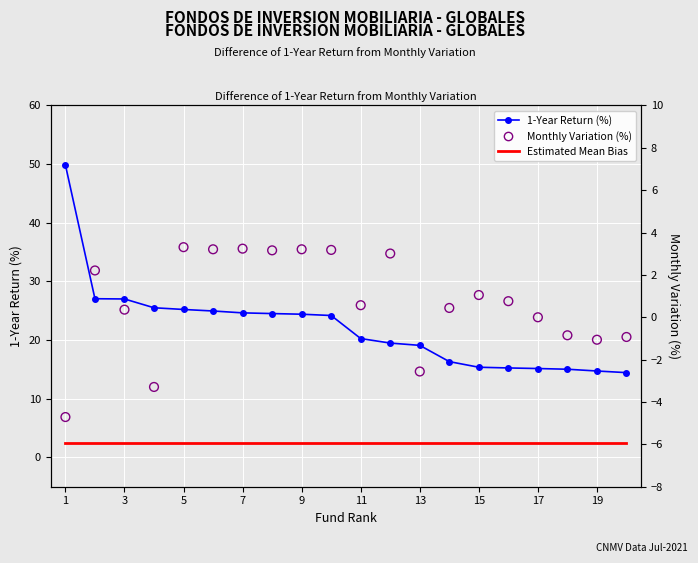

Which series reaches the minimum Y coordinate?

Monthly Variation (%)